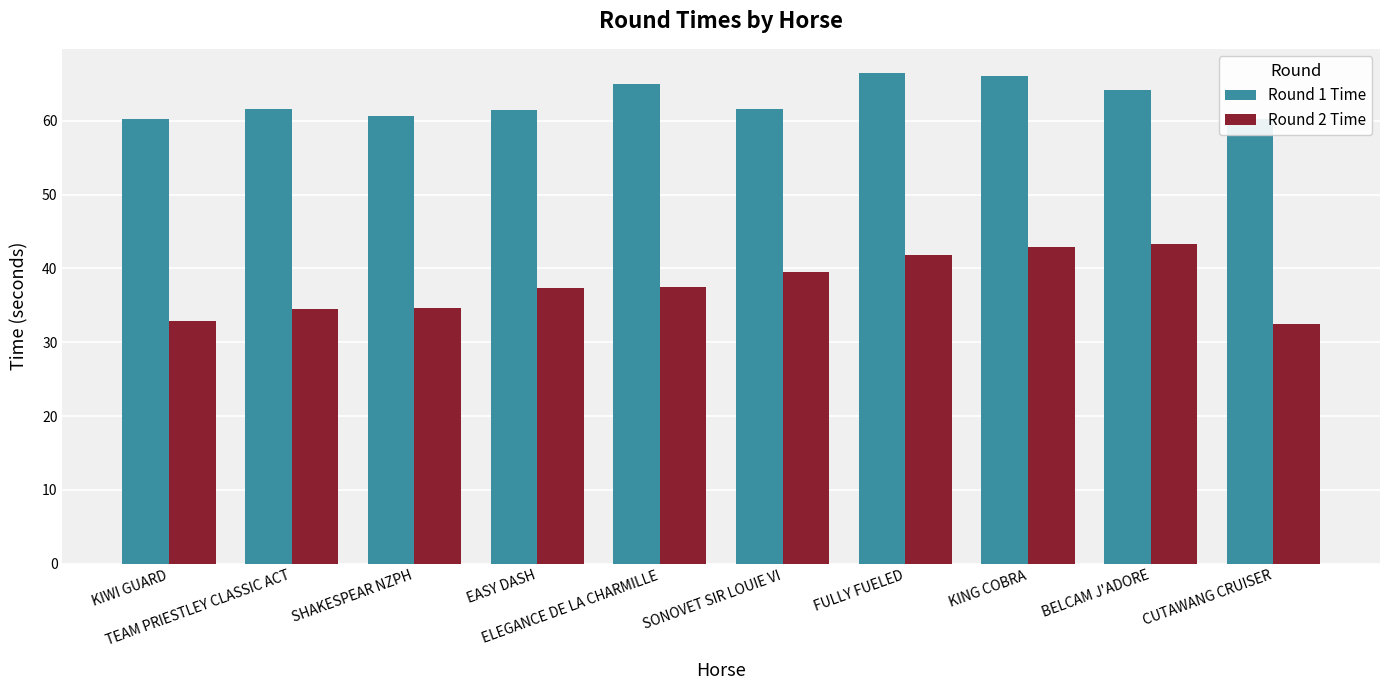

Which series has the largest total across all categories?

Round 1 Time